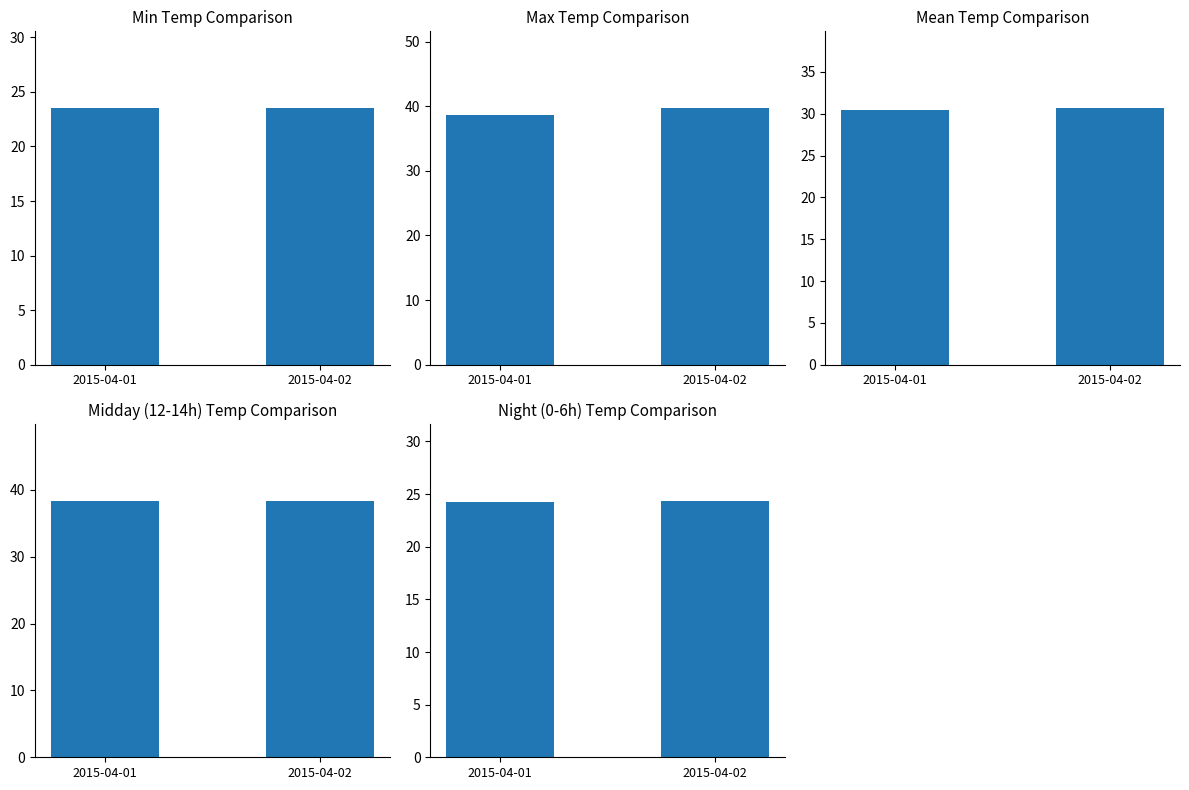

What is the sum of all Mean Temp Comparison values?

61.1